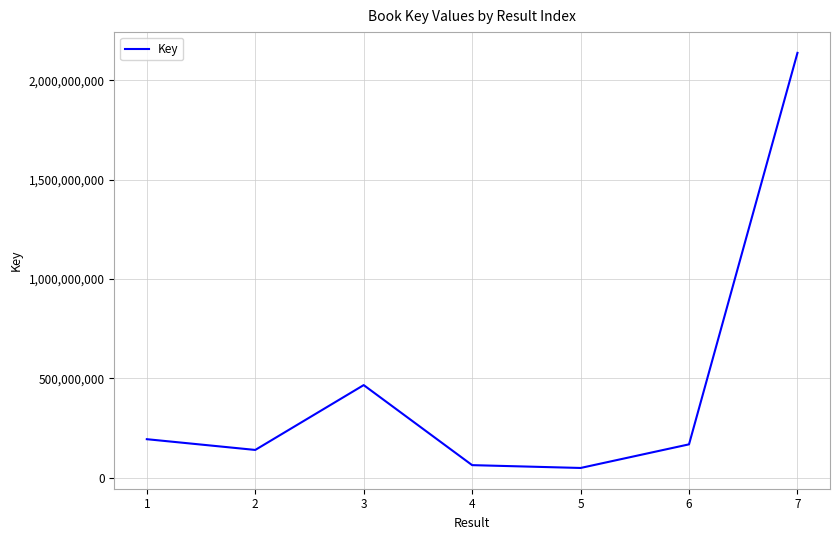

Is it true that the value at 3 is 465684028?

True